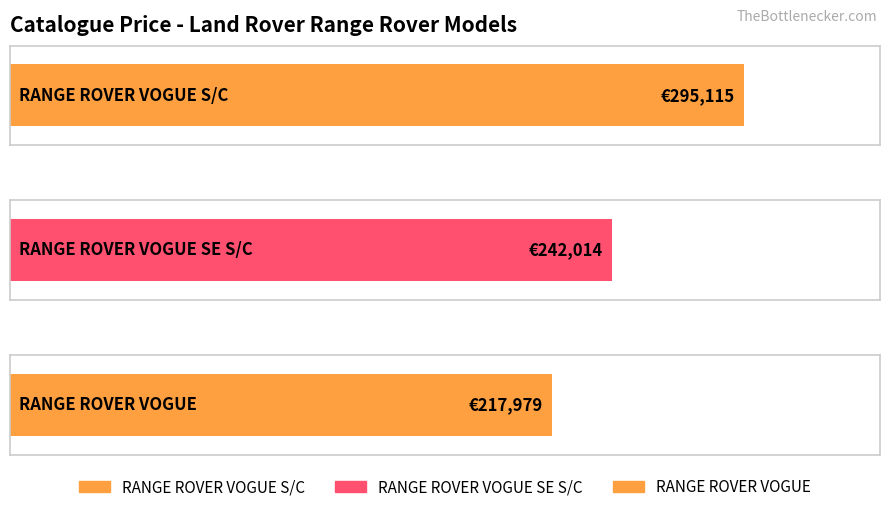

Rank the categories by value from lowest to highest.

RANGE ROVER VOGUE, RANGE ROVER VOGUE SE S/C, RANGE ROVER VOGUE S/C